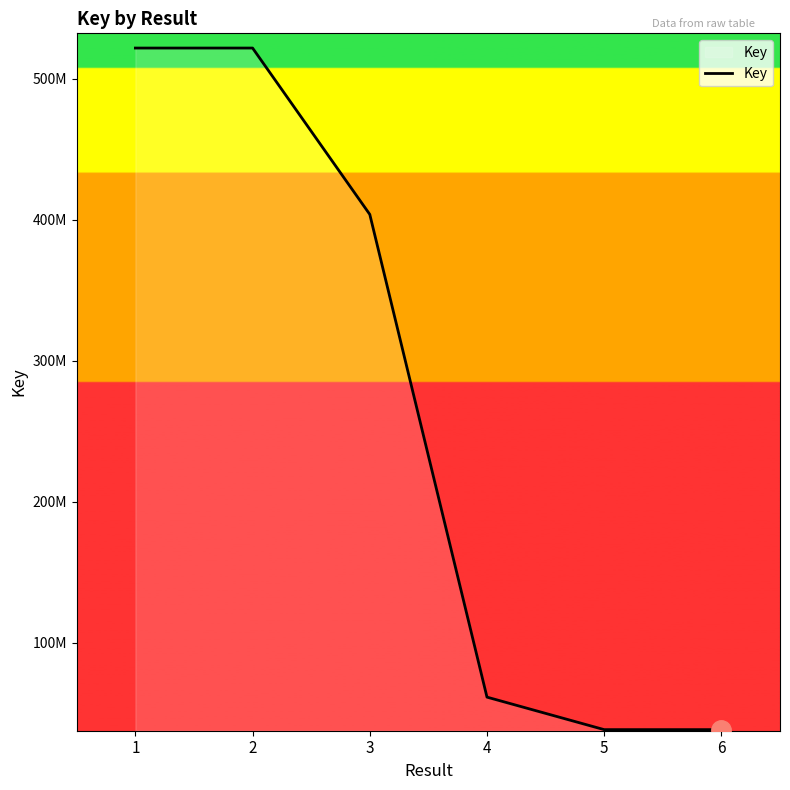

List the labels in order of value, smallest first.

6, 5, 4, 3, 1, 2